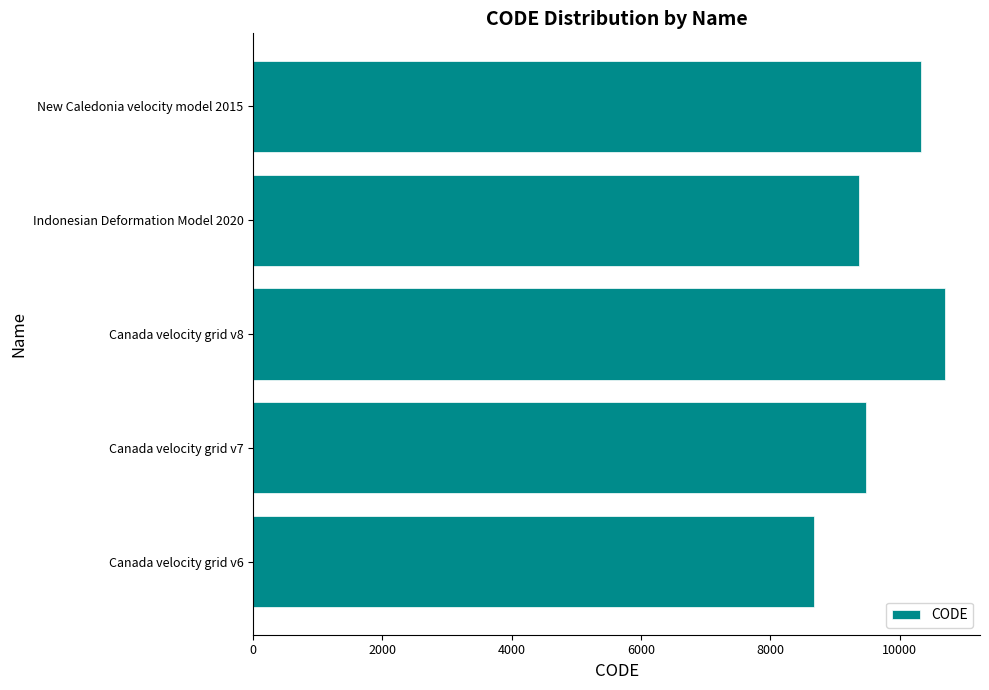

What is the difference between the maximum and second lowest values?

1332